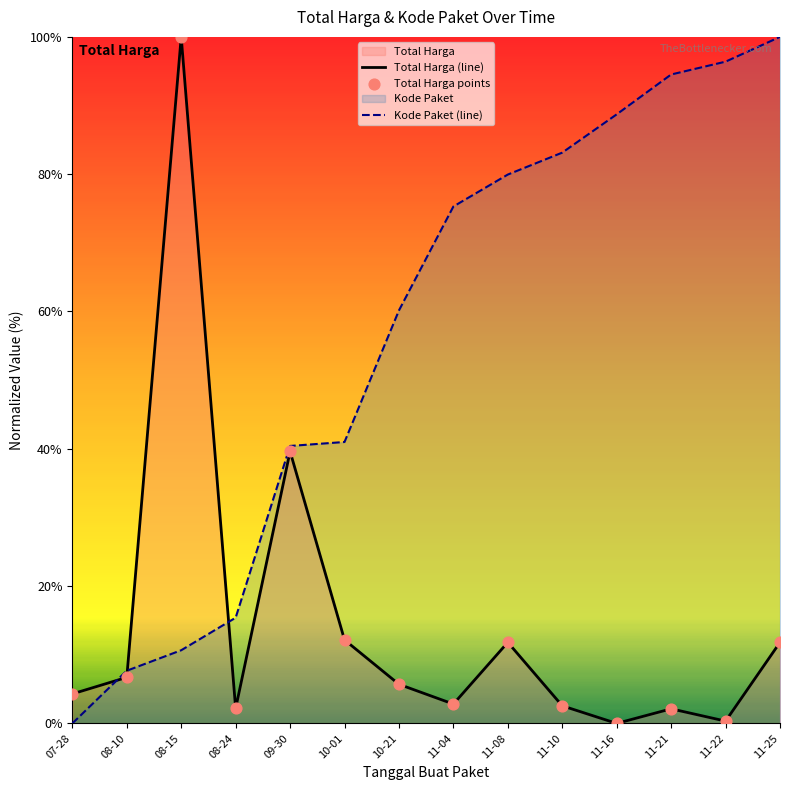

Is the value of Total Harga points at 11-10 greater than the value of Kode Paket (line) at 10-01?

No